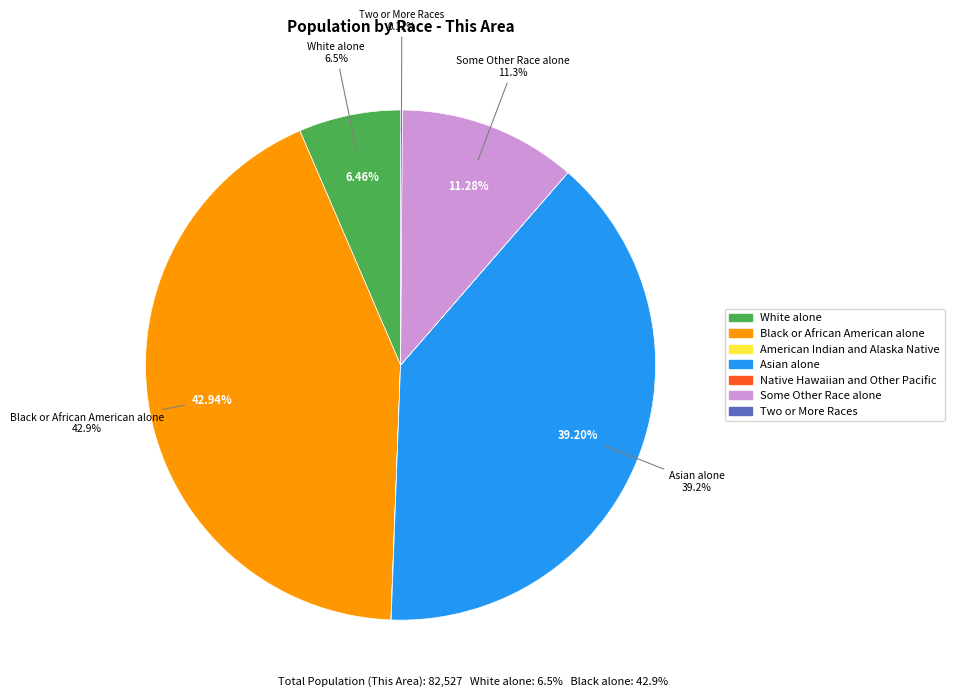

How many slices are in this pie chart?

7